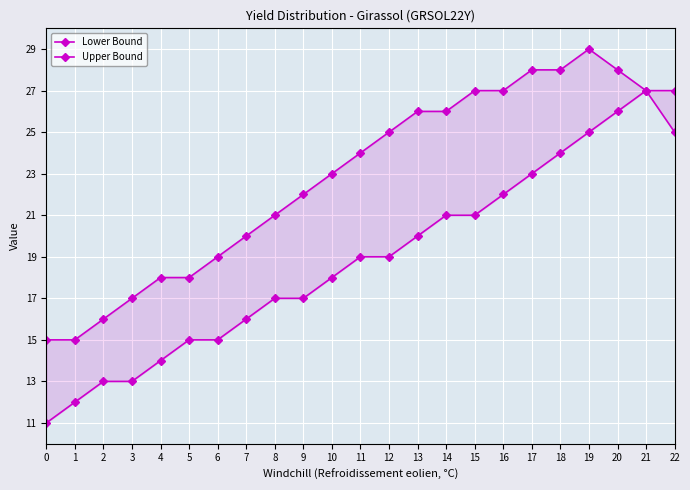

True or false: Lower Bound has more than 1 points higher than both neighbors.

False